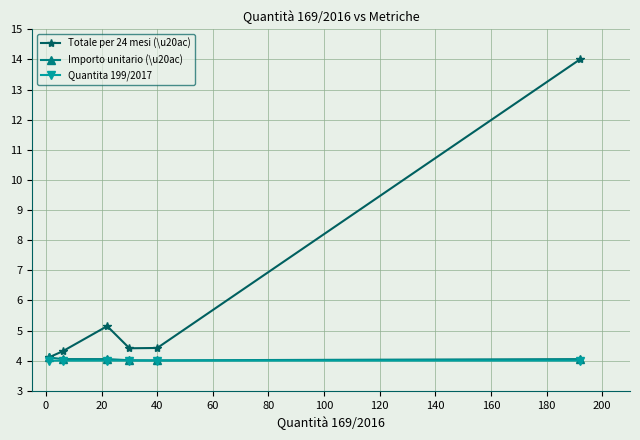

In Totale per 24 mesi (\u20ac), how many points are higher than both neighbors (excluding endpoints)?

1